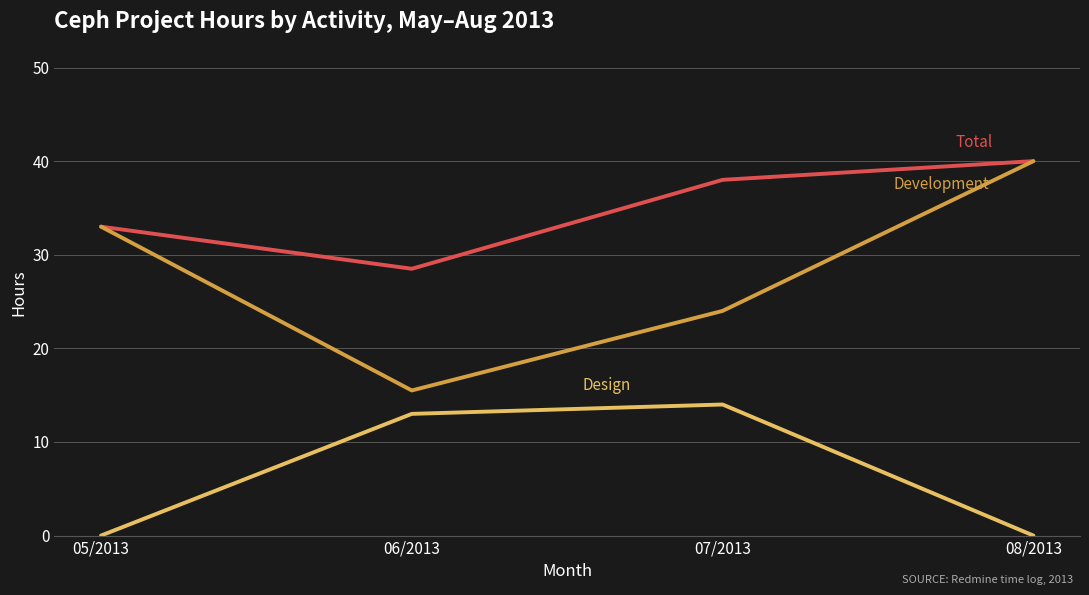

What is the total value across all series at 06/2013?

57.0